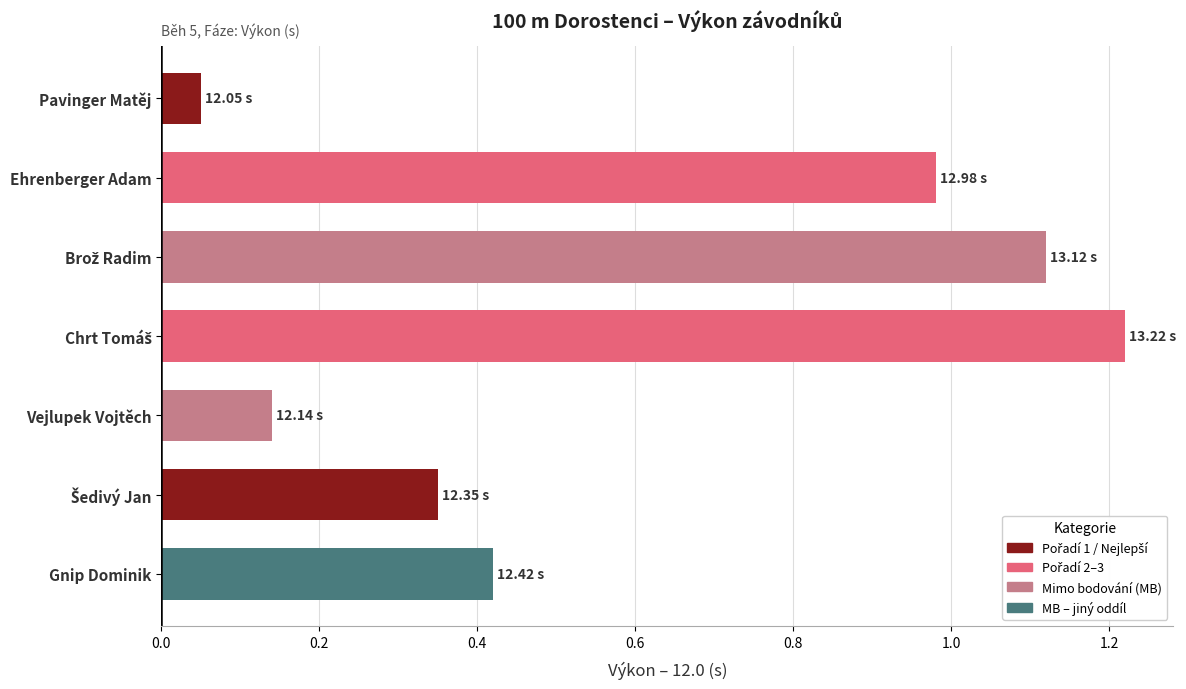

How many bars are there in total?

7